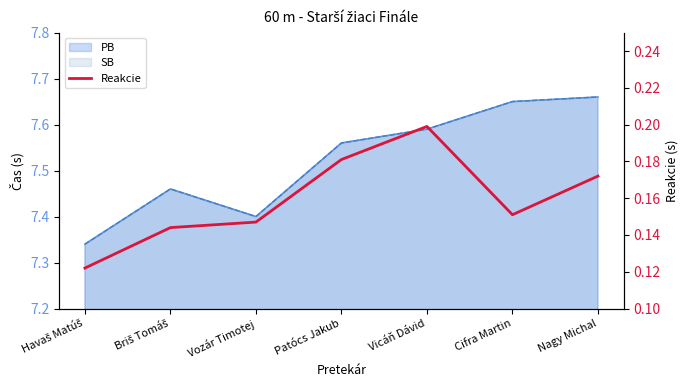

Reading right to left, extract all data points from this chart.

Nagy Michal=0.2	Cifra Martin=0.2	Vicáň Dávid=0.2	Patócs Jakub=0.2	Vozár Timotej=0.1	Briš Tomáš=0.1	Havaš Matúš=0.1